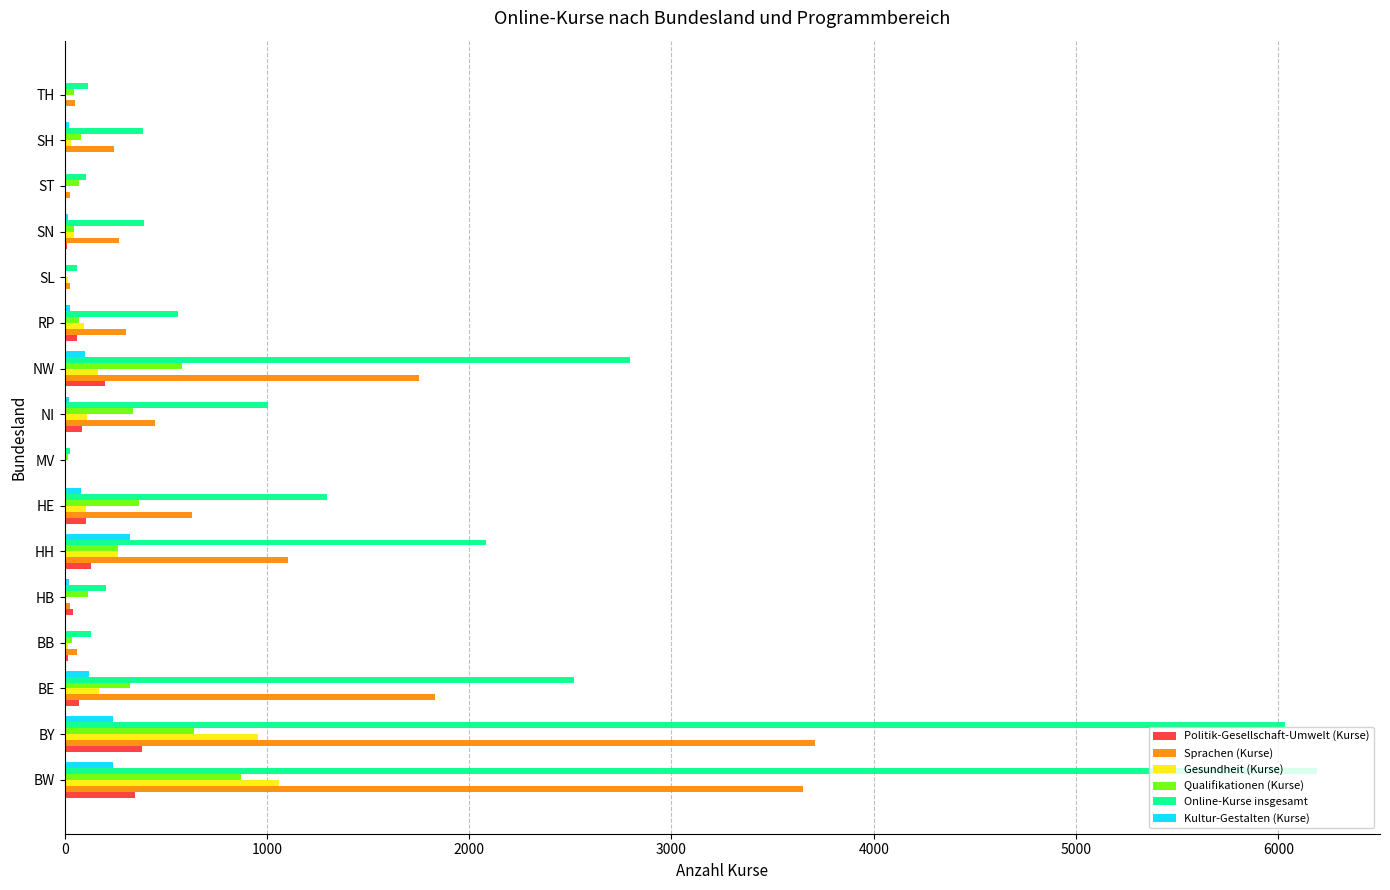

The Sprachen (Kurse) series shows 470 at BE. True or false?

False